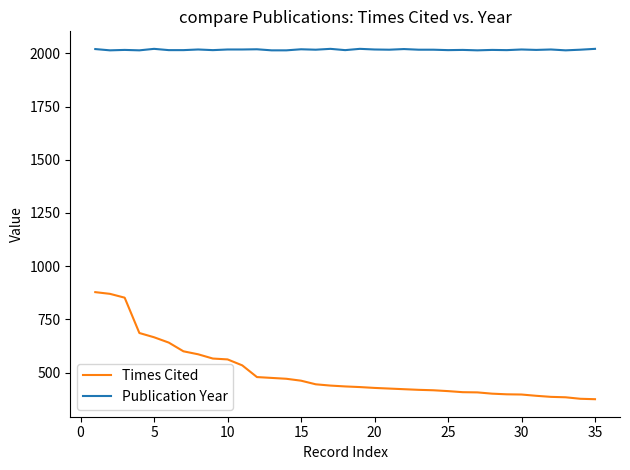

What are all the series names shown in the legend?

Times Cited, Publication Year